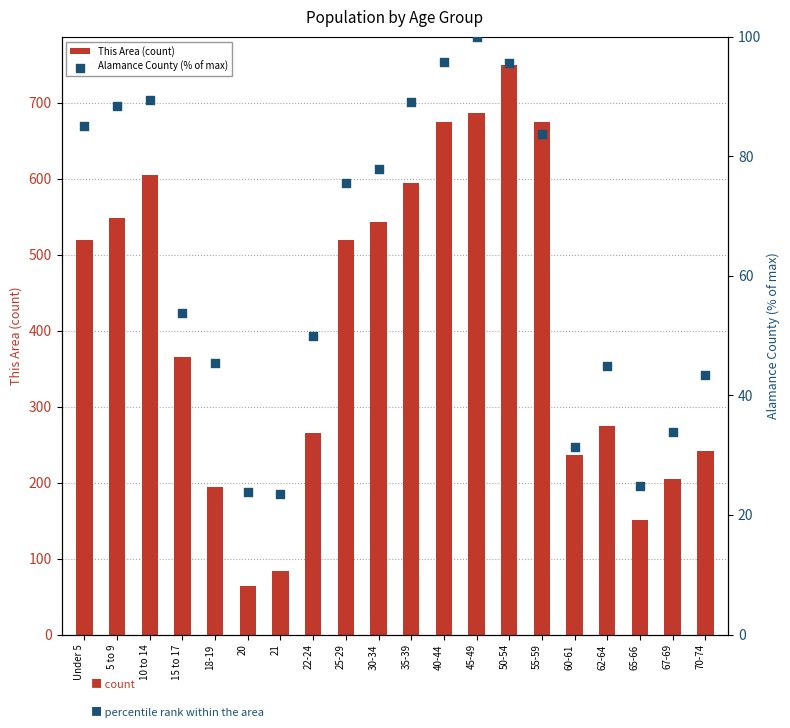

Is the value of This Area (count) at 60-61 greater than the value of Alamance County (% of max) at 18-19?

Yes